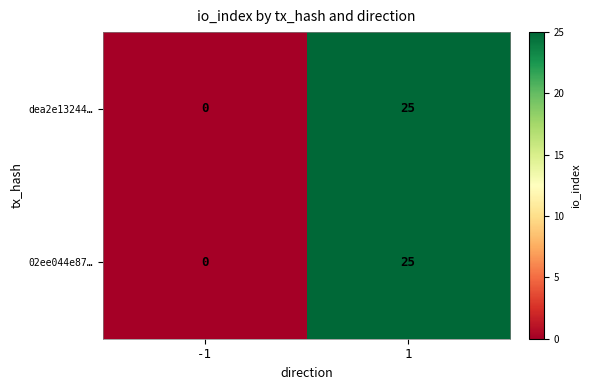

What is the greatest value displayed?

25